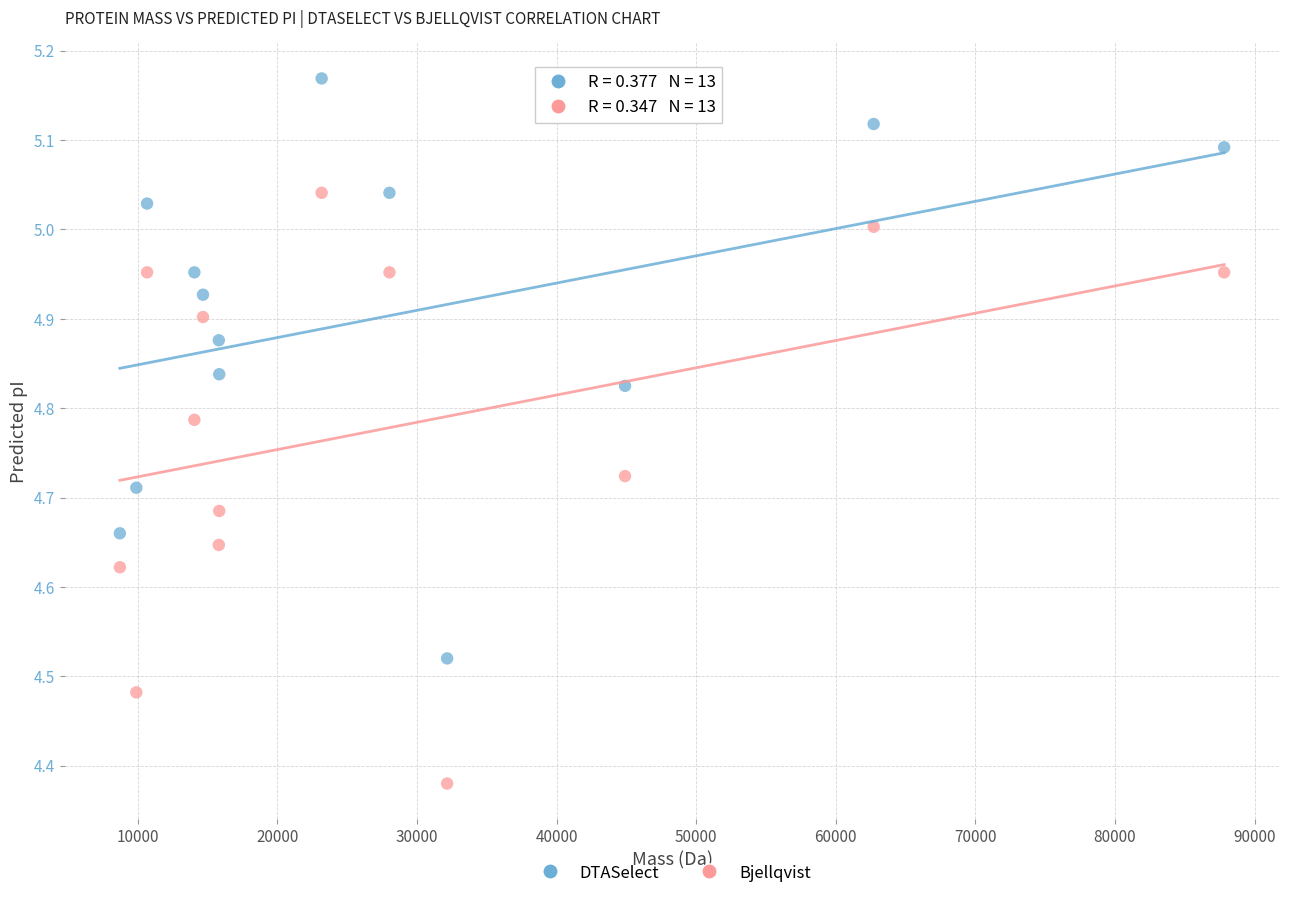

What is the X range (max minus min) for the scatter plot?

79105.4